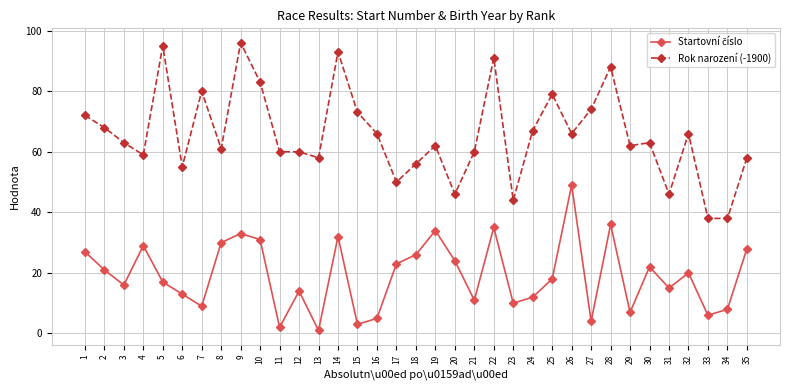

True or false: Rok narození (-1900) has more than 1 points higher than both neighbors.

True